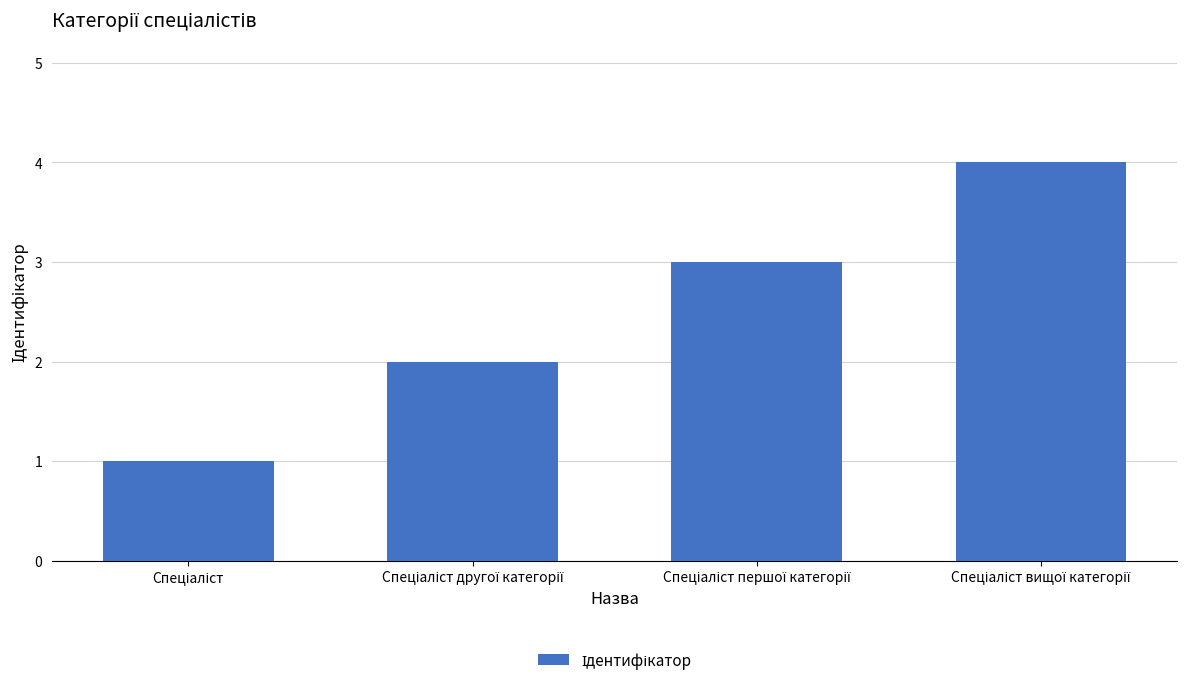

How many data points does each series have?

4